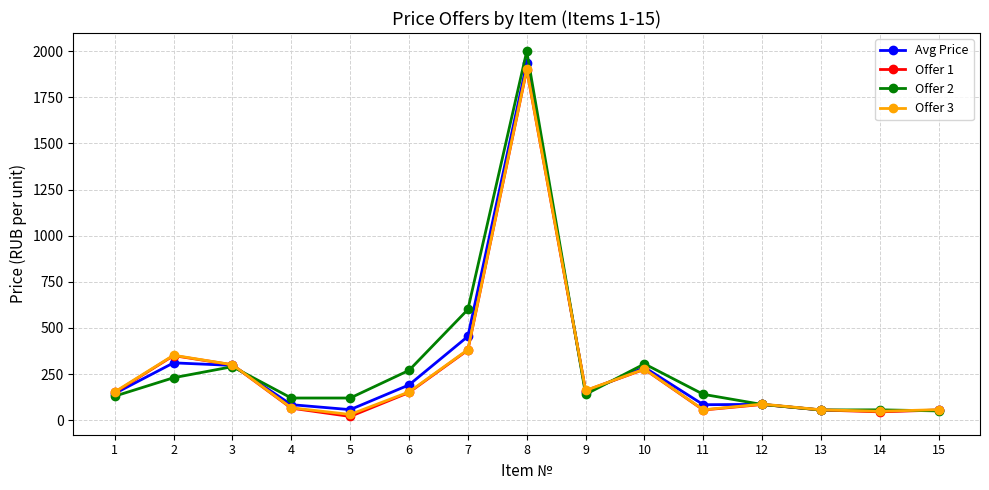

At which category is the sum across all series the highest?

8